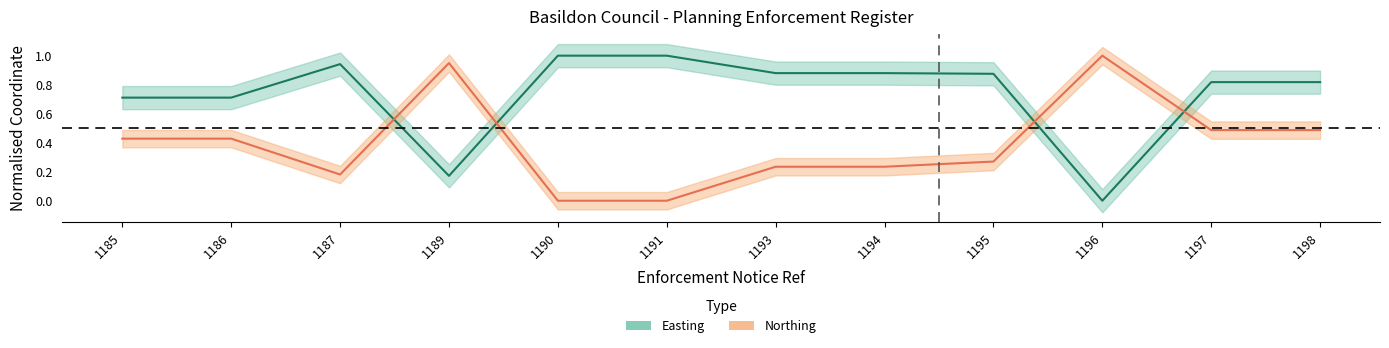

Read the easting value at 1187.

0.9